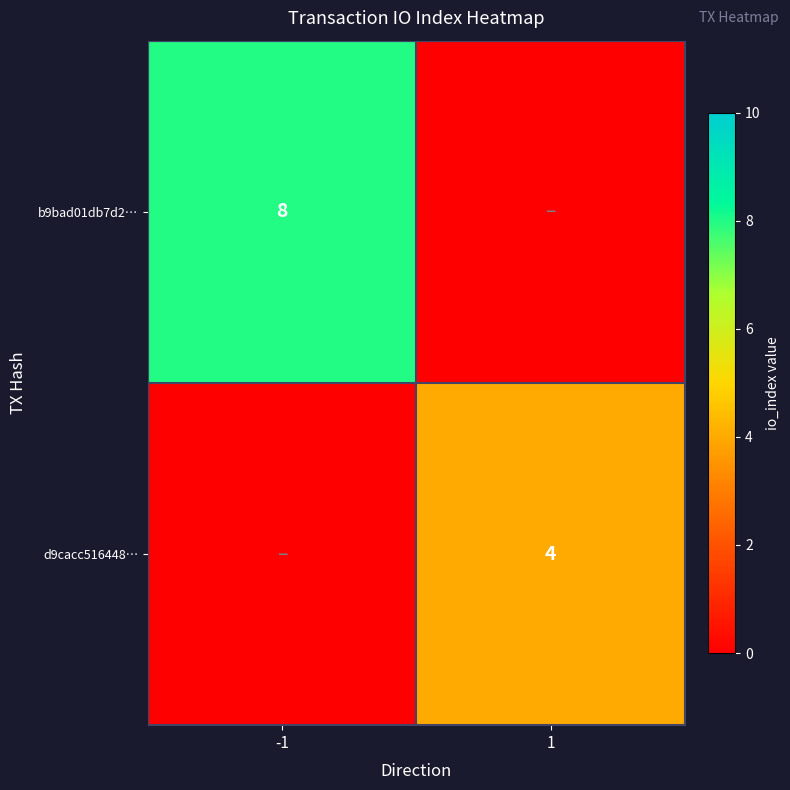

Count the number of data series in this chart.

2